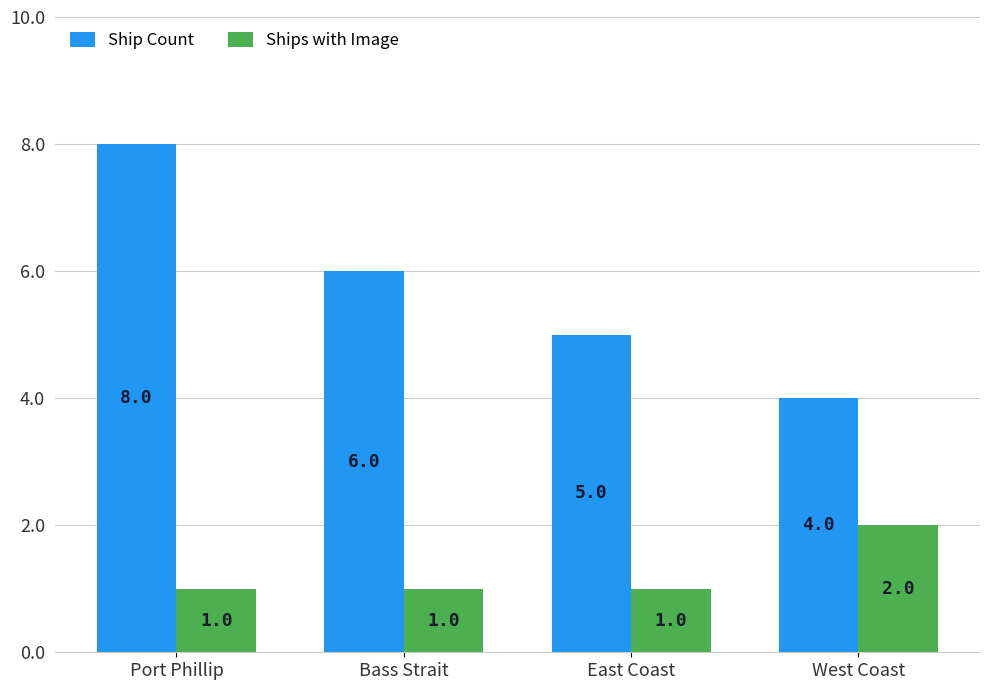

List the series in order of their peak value, highest first.

Ship Count, Ships with Image